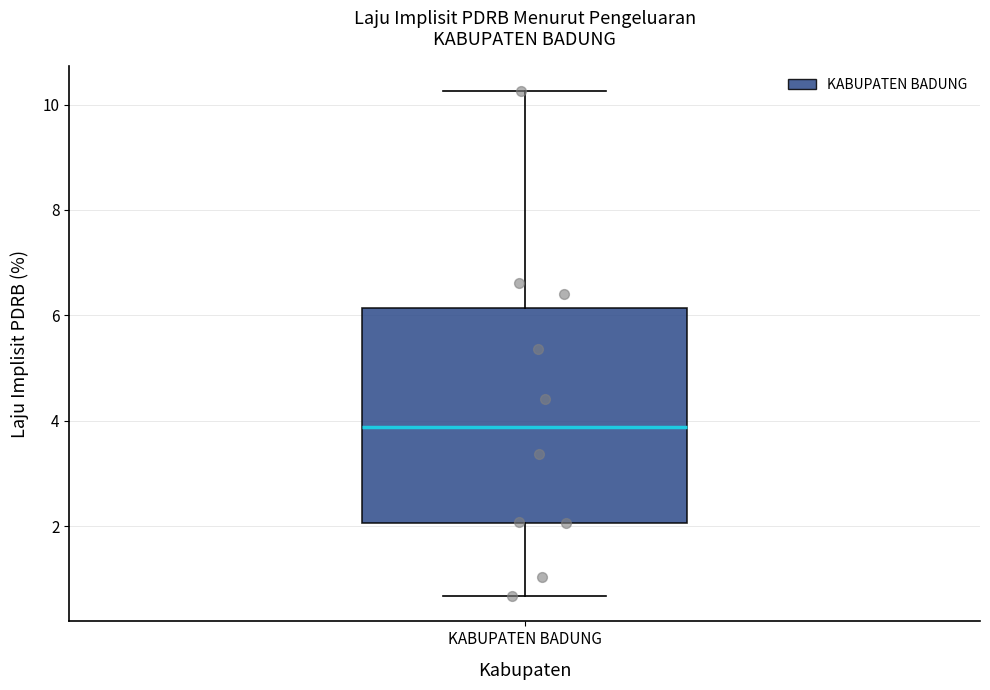

Read this box plot against the y-axis: the position of the median line, the range covered by the box, and the ends of both whiskers. The values are not printed on the chart, so give them approximately, as read against the axis.

median 3.8, box 2.0 to 6.2, whiskers 0.6 to 10.2